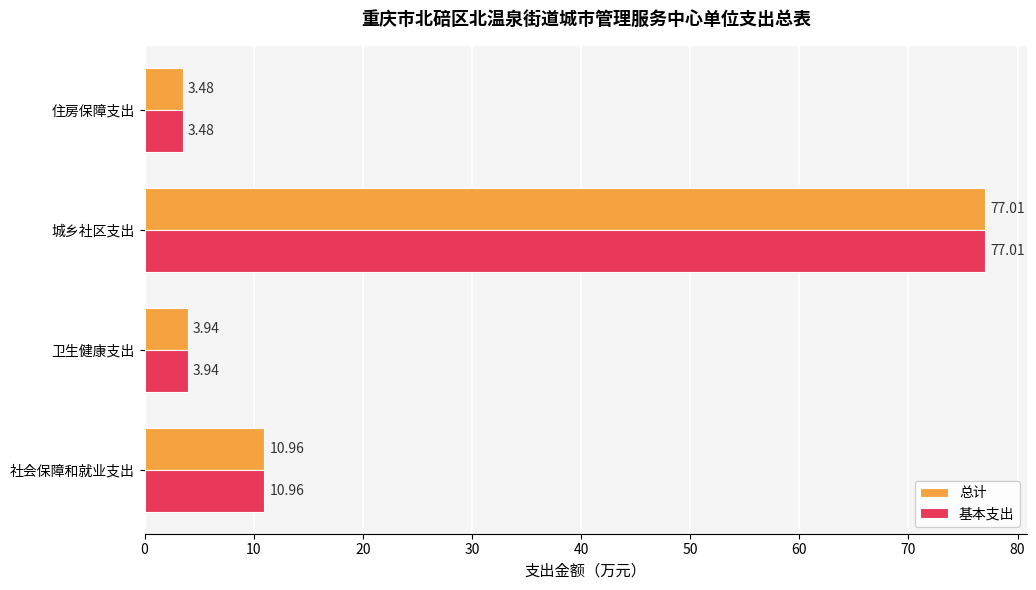

Which category has the lowest value across all series?

住房保障支出